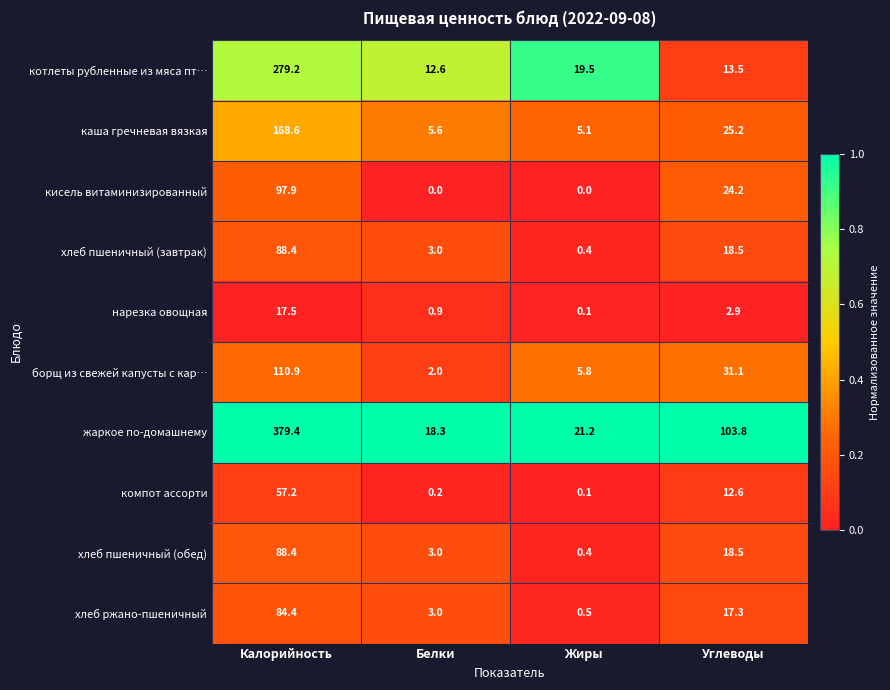

What is the greatest value displayed?

379.4